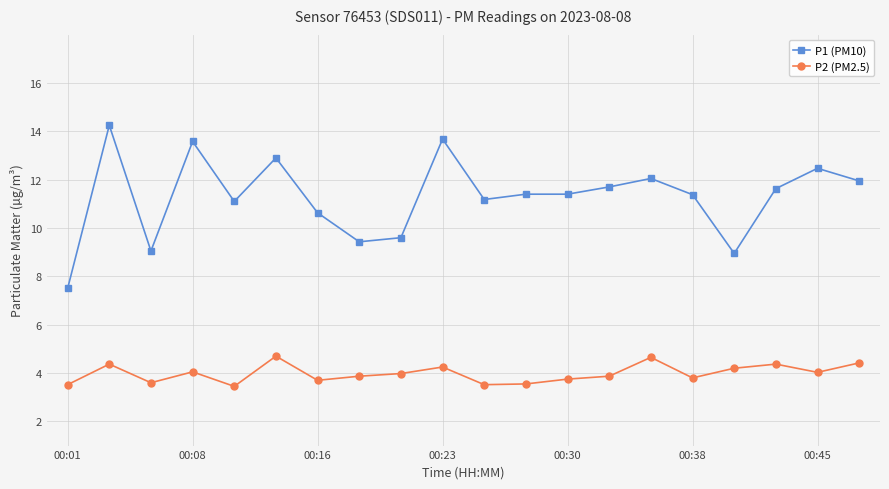

Which series has the largest total across all categories?

P1 (PM10)